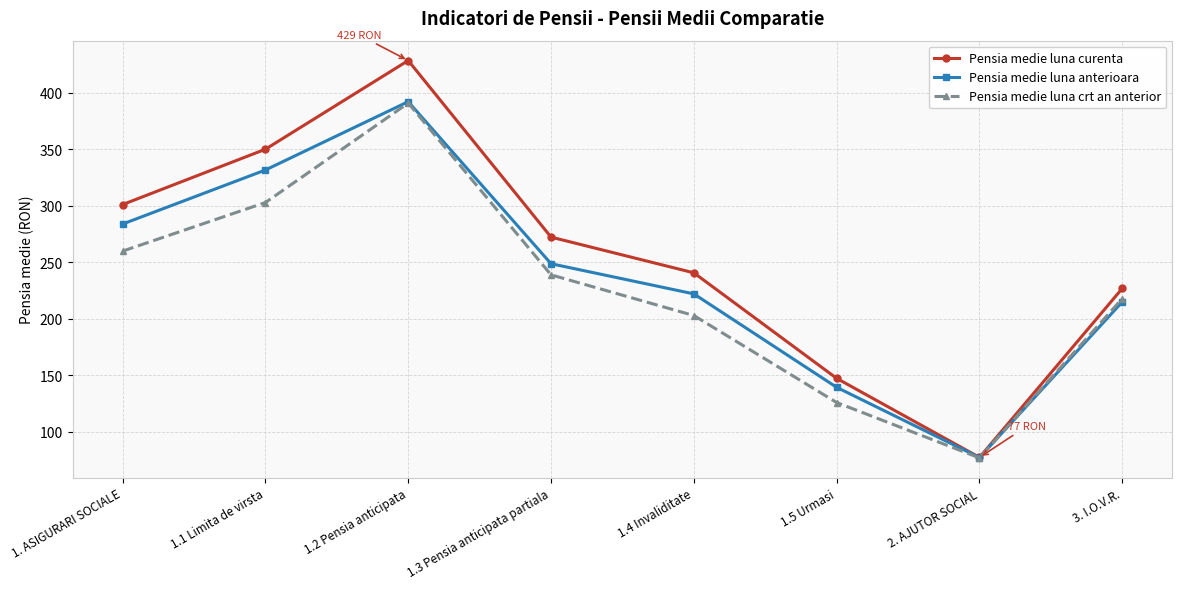

How many interior local valleys does the Pensia medie luna curenta series have?

1